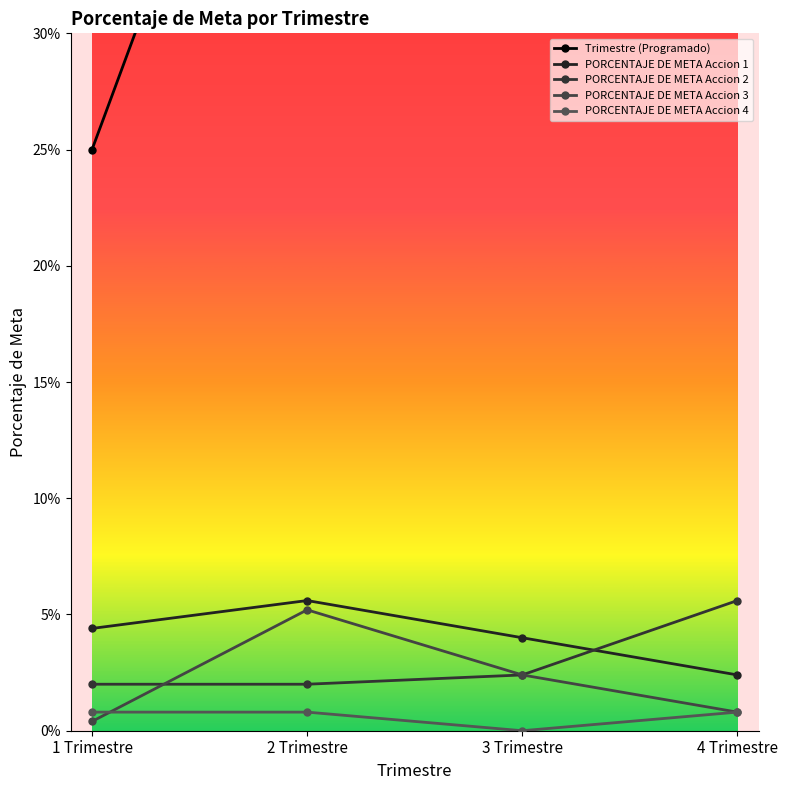

What is the value of the Trimestre (Programado) point at the 4th from the left?

1.0